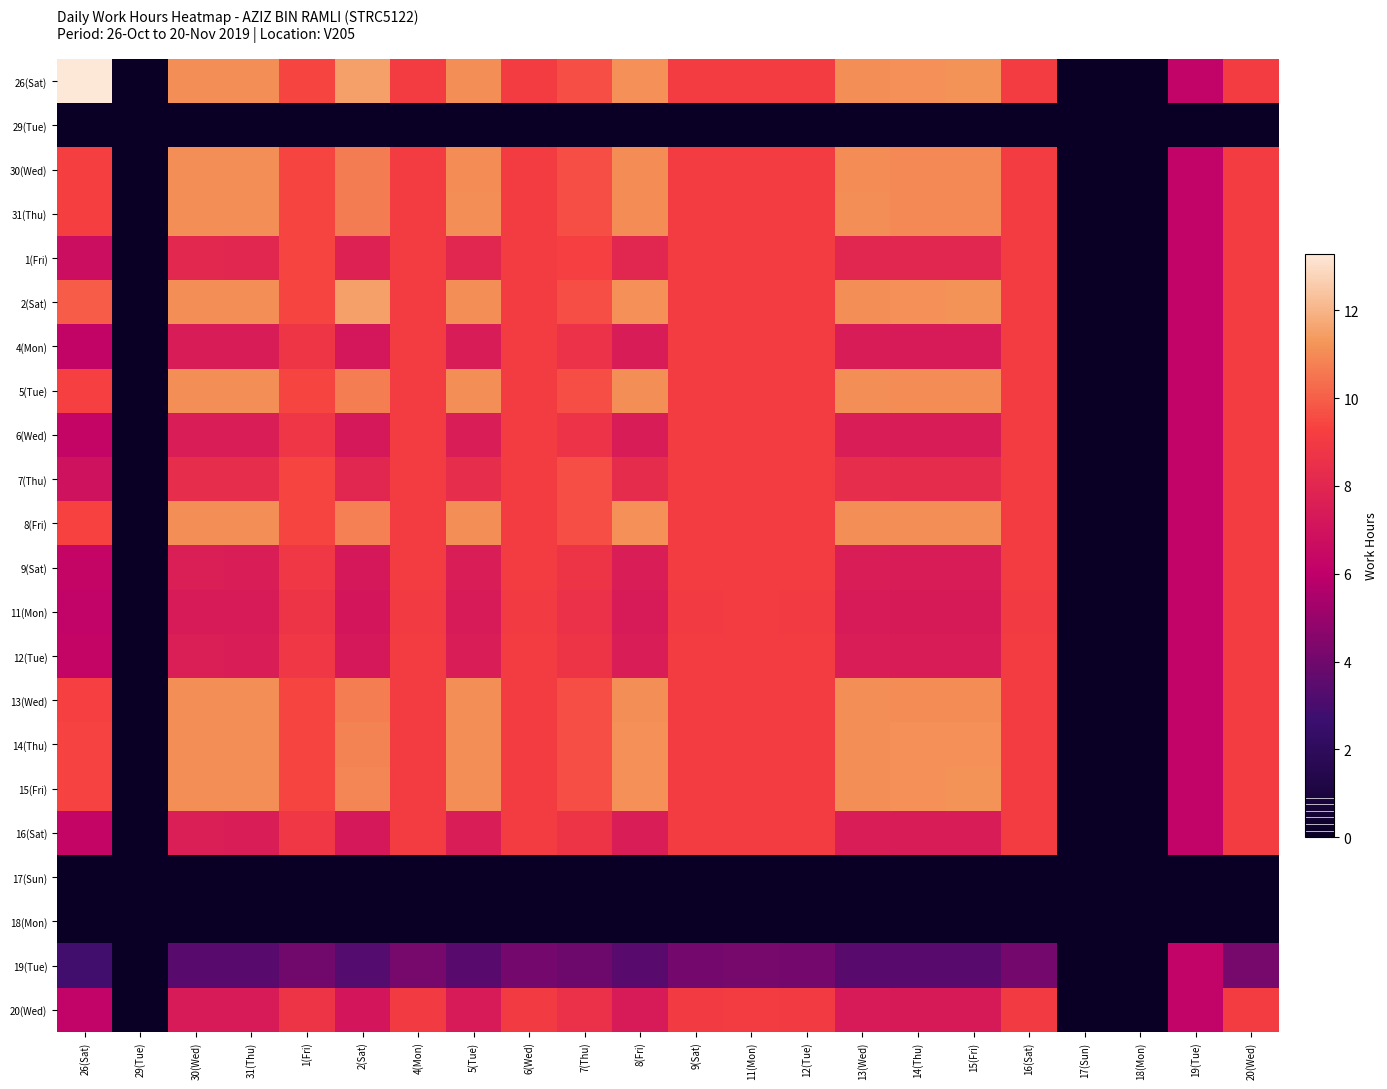

Reading left to right, extract all data points from this chart.

26(Sat): 26(Sat)=13.3	29(Tue)=0.0	30(Wed)=11.1	31(Thu)=11.1	1(Fri)=9.4	2(Sat)=11.5	4(Mon)=9.1	5(Tue)=11.1	6(Wed)=9.1	7(Thu)=9.6	8(Fri)=11.1	9(Sat)=9.1	11(Mon)=9.1	12(Tue)=9.1	13(Wed)=11.1	14(Thu)=11.2	15(Fri)=11.2	16(Sat)=9.1	17(Sun)=0.0	18(Mon)=0.0	19(Tue)=6.1	20(Wed)=9.1
29(Tue): 26(Sat)=0.0	29(Tue)=0.0	30(Wed)=0.0	31(Thu)=0.0	1(Fri)=0.0	2(Sat)=0.0	4(Mon)=0.0	5(Tue)=0.0	6(Wed)=0.0	7(Thu)=0.0	8(Fri)=0.0	9(Sat)=0.0	11(Mon)=0.0	12(Tue)=0.0	13(Wed)=0.0	14(Thu)=0.0	15(Fri)=0.0	16(Sat)=0.0	17(Sun)=0.0	18(Mon)=0.0	19(Tue)=0.0	20(Wed)=0.0
30(Wed): 26(Sat)=9.2	29(Tue)=0.0	30(Wed)=11.1	31(Thu)=11.1	1(Fri)=9.4	2(Sat)=10.7	4(Mon)=9.1	5(Tue)=11.1	6(Wed)=9.1	7(Thu)=9.6	8(Fri)=11.0	9(Sat)=9.1	11(Mon)=9.1	12(Tue)=9.1	13(Wed)=11.1	14(Thu)=11.0	15(Fri)=11.0	16(Sat)=9.1	17(Sun)=0.0	18(Mon)=0.0	19(Tue)=6.1	20(Wed)=9.1
31(Thu): 26(Sat)=9.2	29(Tue)=0.0	30(Wed)=11.1	31(Thu)=11.1	1(Fri)=9.4	2(Sat)=10.7	4(Mon)=9.1	5(Tue)=11.1	6(Wed)=9.1	7(Thu)=9.6	8(Fri)=11.0	9(Sat)=9.1	11(Mon)=9.1	12(Tue)=9.1	13(Wed)=11.1	14(Thu)=11.0	15(Fri)=11.0	16(Sat)=9.1	17(Sun)=0.0	18(Mon)=0.0	19(Tue)=6.1	20(Wed)=9.1
1(Fri): 26(Sat)=6.7	29(Tue)=0.0	30(Wed)=8.1	31(Thu)=8.0	1(Fri)=9.4	2(Sat)=7.8	4(Mon)=9.1	5(Tue)=8.0	6(Wed)=9.1	7(Thu)=9.3	8(Fri)=8.0	9(Sat)=9.1	11(Mon)=9.1	12(Tue)=9.1	13(Wed)=8.0	14(Thu)=8.0	15(Fri)=8.0	16(Sat)=9.1	17(Sun)=0.0	18(Mon)=0.0	19(Tue)=6.1	20(Wed)=9.1
2(Sat): 26(Sat)=9.9	29(Tue)=0.0	30(Wed)=11.1	31(Thu)=11.1	1(Fri)=9.4	2(Sat)=11.5	4(Mon)=9.1	5(Tue)=11.1	6(Wed)=9.1	7(Thu)=9.6	8(Fri)=11.1	9(Sat)=9.1	11(Mon)=9.1	12(Tue)=9.1	13(Wed)=11.1	14(Thu)=11.2	15(Fri)=11.2	16(Sat)=9.1	17(Sun)=0.0	18(Mon)=0.0	19(Tue)=6.1	20(Wed)=9.1
4(Mon): 26(Sat)=6.2	29(Tue)=0.0	30(Wed)=7.5	31(Thu)=7.5	1(Fri)=8.8	2(Sat)=7.2	4(Mon)=9.1	5(Tue)=7.5	6(Wed)=9.1	7(Thu)=8.6	8(Fri)=7.4	9(Sat)=9.1	11(Mon)=9.1	12(Tue)=9.1	13(Wed)=7.5	14(Thu)=7.4	15(Fri)=7.4	16(Sat)=9.1	17(Sun)=0.0	18(Mon)=0.0	19(Tue)=6.1	20(Wed)=9.1
5(Tue): 26(Sat)=9.3	29(Tue)=0.0	30(Wed)=11.1	31(Thu)=11.1	1(Fri)=9.4	2(Sat)=10.7	4(Mon)=9.1	5(Tue)=11.1	6(Wed)=9.1	7(Thu)=9.6	8(Fri)=11.1	9(Sat)=9.1	11(Mon)=9.1	12(Tue)=9.1	13(Wed)=11.1	14(Thu)=11.0	15(Fri)=11.0	16(Sat)=9.1	17(Sun)=0.0	18(Mon)=0.0	19(Tue)=6.1	20(Wed)=9.1
6(Wed): 26(Sat)=6.2	29(Tue)=0.0	30(Wed)=7.5	31(Thu)=7.5	1(Fri)=8.8	2(Sat)=7.2	4(Mon)=9.1	5(Tue)=7.5	6(Wed)=9.1	7(Thu)=8.6	8(Fri)=7.5	9(Sat)=9.1	11(Mon)=9.1	12(Tue)=9.1	13(Wed)=7.5	14(Thu)=7.4	15(Fri)=7.4	16(Sat)=9.1	17(Sun)=0.0	18(Mon)=0.0	19(Tue)=6.1	20(Wed)=9.1
7(Thu): 26(Sat)=6.9	29(Tue)=0.0	30(Wed)=8.3	31(Thu)=8.3	1(Fri)=9.4	2(Sat)=8.0	4(Mon)=9.1	5(Tue)=8.3	6(Wed)=9.1	7(Thu)=9.6	8(Fri)=8.3	9(Sat)=9.1	11(Mon)=9.1	12(Tue)=9.1	13(Wed)=8.3	14(Thu)=8.3	15(Fri)=8.3	16(Sat)=9.1	17(Sun)=0.0	18(Mon)=0.0	19(Tue)=6.1	20(Wed)=9.1
8(Fri): 26(Sat)=9.3	29(Tue)=0.0	30(Wed)=11.1	31(Thu)=11.1	1(Fri)=9.4	2(Sat)=10.8	4(Mon)=9.1	5(Tue)=11.1	6(Wed)=9.1	7(Thu)=9.6	8(Fri)=11.1	9(Sat)=9.1	11(Mon)=9.1	12(Tue)=9.1	13(Wed)=11.1	14(Thu)=11.1	15(Fri)=11.1	16(Sat)=9.1	17(Sun)=0.0	18(Mon)=0.0	19(Tue)=6.1	20(Wed)=9.1
9(Sat): 26(Sat)=6.3	29(Tue)=0.0	30(Wed)=7.5	31(Thu)=7.5	1(Fri)=8.8	2(Sat)=7.3	4(Mon)=9.1	5(Tue)=7.5	6(Wed)=9.1	7(Thu)=8.7	8(Fri)=7.5	9(Sat)=9.1	11(Mon)=9.1	12(Tue)=9.1	13(Wed)=7.5	14(Thu)=7.5	15(Fri)=7.5	16(Sat)=9.1	17(Sun)=0.0	18(Mon)=0.0	19(Tue)=6.1	20(Wed)=9.1
11(Mon): 26(Sat)=6.2	29(Tue)=0.0	30(Wed)=7.4	31(Thu)=7.4	1(Fri)=8.7	2(Sat)=7.1	4(Mon)=9.0	5(Tue)=7.4	6(Wed)=9.0	7(Thu)=8.5	8(Fri)=7.4	9(Sat)=9.0	11(Mon)=9.1	12(Tue)=9.0	13(Wed)=7.4	14(Thu)=7.4	15(Fri)=7.3	16(Sat)=9.0	17(Sun)=0.0	18(Mon)=0.0	19(Tue)=6.1	20(Wed)=9.1
12(Tue): 26(Sat)=6.3	29(Tue)=0.0	30(Wed)=7.5	31(Thu)=7.5	1(Fri)=8.8	2(Sat)=7.3	4(Mon)=9.1	5(Tue)=7.5	6(Wed)=9.1	7(Thu)=8.7	8(Fri)=7.5	9(Sat)=9.1	11(Mon)=9.1	12(Tue)=9.1	13(Wed)=7.5	14(Thu)=7.5	15(Fri)=7.5	16(Sat)=9.1	17(Sun)=0.0	18(Mon)=0.0	19(Tue)=6.1	20(Wed)=9.1
13(Wed): 26(Sat)=9.3	29(Tue)=0.0	30(Wed)=11.1	31(Thu)=11.1	1(Fri)=9.4	2(Sat)=10.7	4(Mon)=9.1	5(Tue)=11.1	6(Wed)=9.1	7(Thu)=9.6	8(Fri)=11.1	9(Sat)=9.1	11(Mon)=9.1	12(Tue)=9.1	13(Wed)=11.1	14(Thu)=11.0	15(Fri)=11.0	16(Sat)=9.1	17(Sun)=0.0	18(Mon)=0.0	19(Tue)=6.1	20(Wed)=9.1
14(Thu): 26(Sat)=9.4	29(Tue)=0.0	30(Wed)=11.1	31(Thu)=11.1	1(Fri)=9.4	2(Sat)=10.8	4(Mon)=9.1	5(Tue)=11.1	6(Wed)=9.1	7(Thu)=9.6	8(Fri)=11.1	9(Sat)=9.1	11(Mon)=9.1	12(Tue)=9.1	13(Wed)=11.1	14(Thu)=11.2	15(Fri)=11.2	16(Sat)=9.1	17(Sun)=0.0	18(Mon)=0.0	19(Tue)=6.1	20(Wed)=9.1
15(Fri): 26(Sat)=9.4	29(Tue)=0.0	30(Wed)=11.1	31(Thu)=11.1	1(Fri)=9.4	2(Sat)=10.9	4(Mon)=9.1	5(Tue)=11.1	6(Wed)=9.1	7(Thu)=9.6	8(Fri)=11.1	9(Sat)=9.1	11(Mon)=9.1	12(Tue)=9.1	13(Wed)=11.1	14(Thu)=11.2	15(Fri)=11.2	16(Sat)=9.1	17(Sun)=0.0	18(Mon)=0.0	19(Tue)=6.1	20(Wed)=9.1
16(Sat): 26(Sat)=6.3	29(Tue)=0.0	30(Wed)=7.5	31(Thu)=7.5	1(Fri)=8.8	2(Sat)=7.3	4(Mon)=9.1	5(Tue)=7.5	6(Wed)=9.1	7(Thu)=8.7	8(Fri)=7.5	9(Sat)=9.1	11(Mon)=9.1	12(Tue)=9.1	13(Wed)=7.5	14(Thu)=7.5	15(Fri)=7.5	16(Sat)=9.1	17(Sun)=0.0	18(Mon)=0.0	19(Tue)=6.1	20(Wed)=9.1
17(Sun): 26(Sat)=0.0	29(Tue)=0.0	30(Wed)=0.0	31(Thu)=0.0	1(Fri)=0.0	2(Sat)=0.0	4(Mon)=0.0	5(Tue)=0.0	6(Wed)=0.0	7(Thu)=0.0	8(Fri)=0.0	9(Sat)=0.0	11(Mon)=0.0	12(Tue)=0.0	13(Wed)=0.0	14(Thu)=0.0	15(Fri)=0.0	16(Sat)=0.0	17(Sun)=0.0	18(Mon)=0.0	19(Tue)=0.0	20(Wed)=0.0
18(Mon): 26(Sat)=0.0	29(Tue)=0.0	30(Wed)=0.0	31(Thu)=0.0	1(Fri)=0.0	2(Sat)=0.0	4(Mon)=0.0	5(Tue)=0.0	6(Wed)=0.0	7(Thu)=0.0	8(Fri)=0.0	9(Sat)=0.0	11(Mon)=0.0	12(Tue)=0.0	13(Wed)=0.0	14(Thu)=0.0	15(Fri)=0.0	16(Sat)=0.0	17(Sun)=0.0	18(Mon)=0.0	19(Tue)=0.0	20(Wed)=0.0
19(Tue): 26(Sat)=2.8	29(Tue)=0.0	30(Wed)=3.4	31(Thu)=3.4	1(Fri)=4.0	2(Sat)=3.3	4(Mon)=4.2	5(Tue)=3.4	6(Wed)=4.2	7(Thu)=3.9	8(Fri)=3.4	9(Sat)=4.1	11(Mon)=4.2	12(Tue)=4.1	13(Wed)=3.4	14(Thu)=3.4	15(Fri)=3.4	16(Sat)=4.1	17(Sun)=0.0	18(Mon)=0.0	19(Tue)=6.2	20(Wed)=4.2
20(Wed): 26(Sat)=6.2	29(Tue)=0.0	30(Wed)=7.4	31(Thu)=7.4	1(Fri)=8.7	2(Sat)=7.1	4(Mon)=9.0	5(Tue)=7.4	6(Wed)=9.0	7(Thu)=8.5	8(Fri)=7.4	9(Sat)=9.0	11(Mon)=9.1	12(Tue)=9.0	13(Wed)=7.4	14(Thu)=7.4	15(Fri)=7.3	16(Sat)=9.0	17(Sun)=0.0	18(Mon)=0.0	19(Tue)=6.1	20(Wed)=9.1